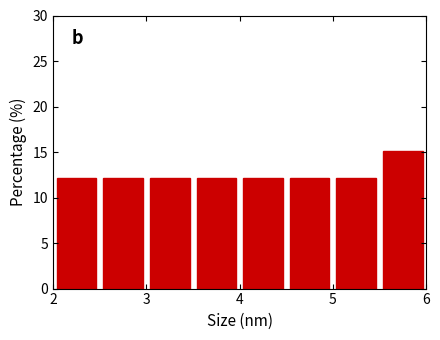

Which range on the x-axis has the tallest bar?

5.5 to 6.0